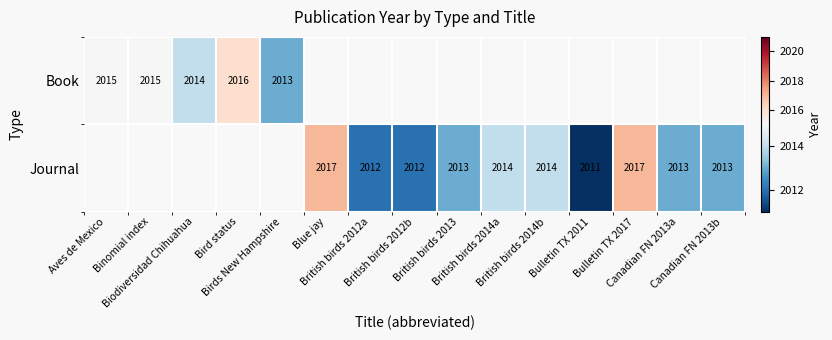

What is the minimum value shown in the chart?

2011.0